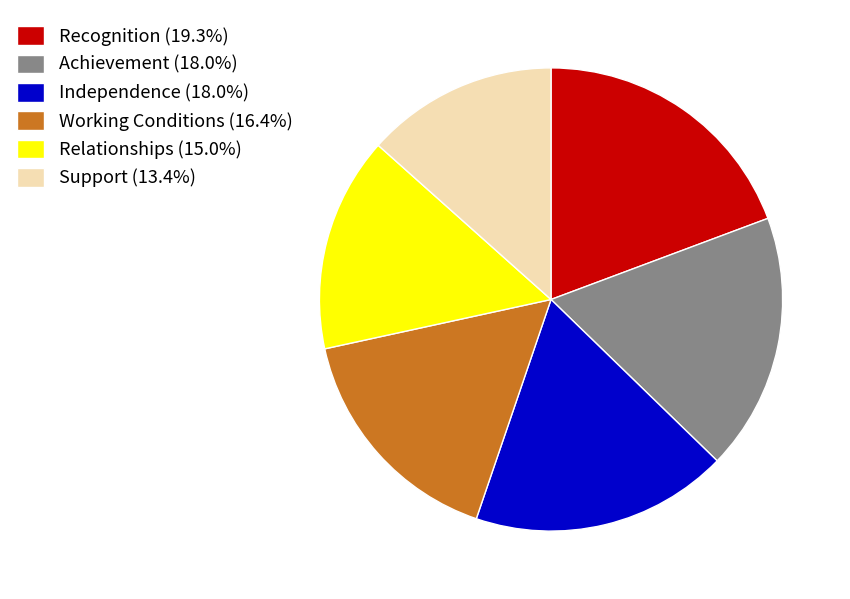

What is the smallest slice in the pie chart?

Support